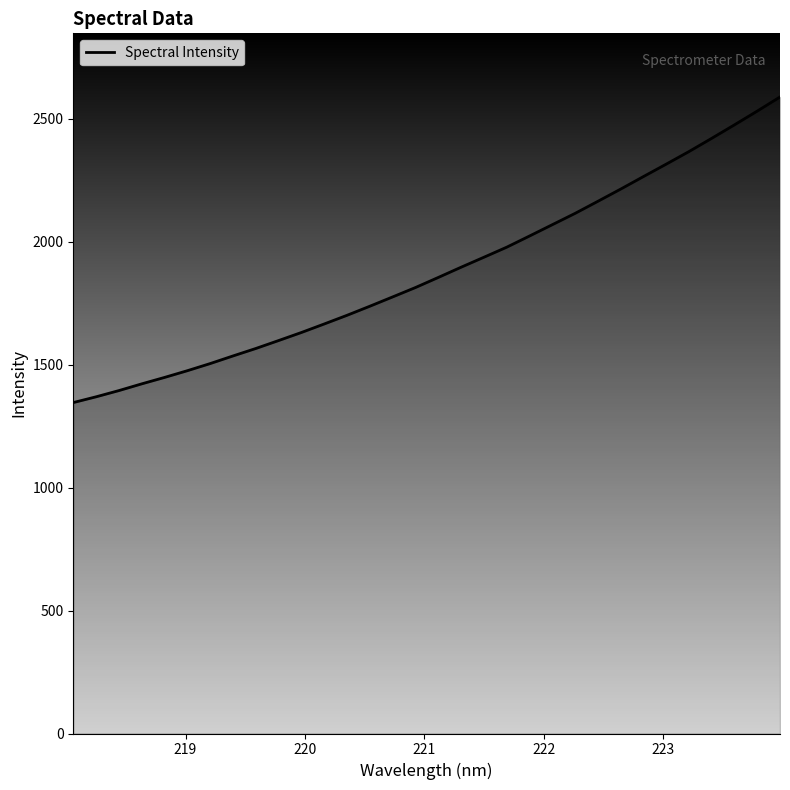

What is the difference between the maximum and second lowest values?

1219.6